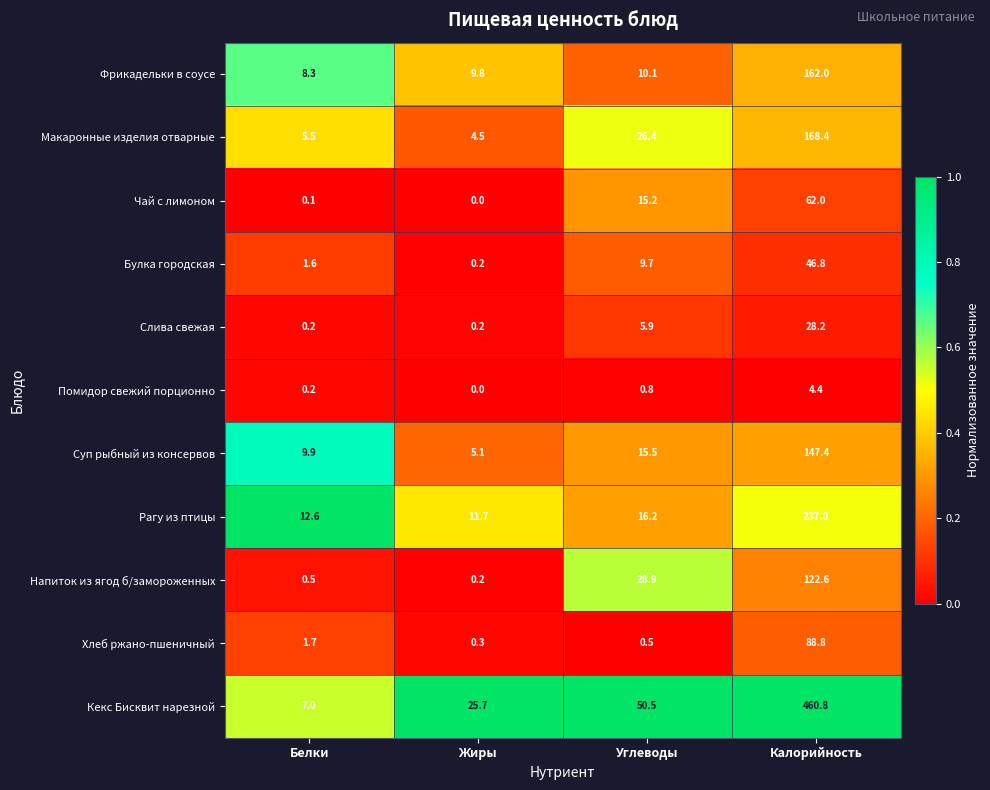

Which series has the largest total across all categories?

Кекс Бисквит нарезной